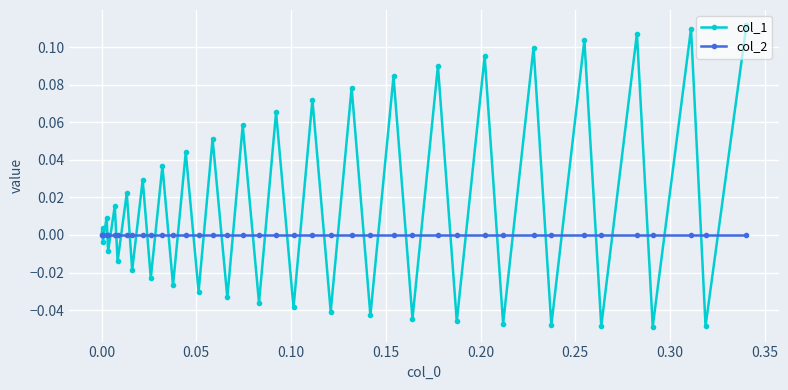

True or false: col_1 has more than 0 interior local peaks.

True